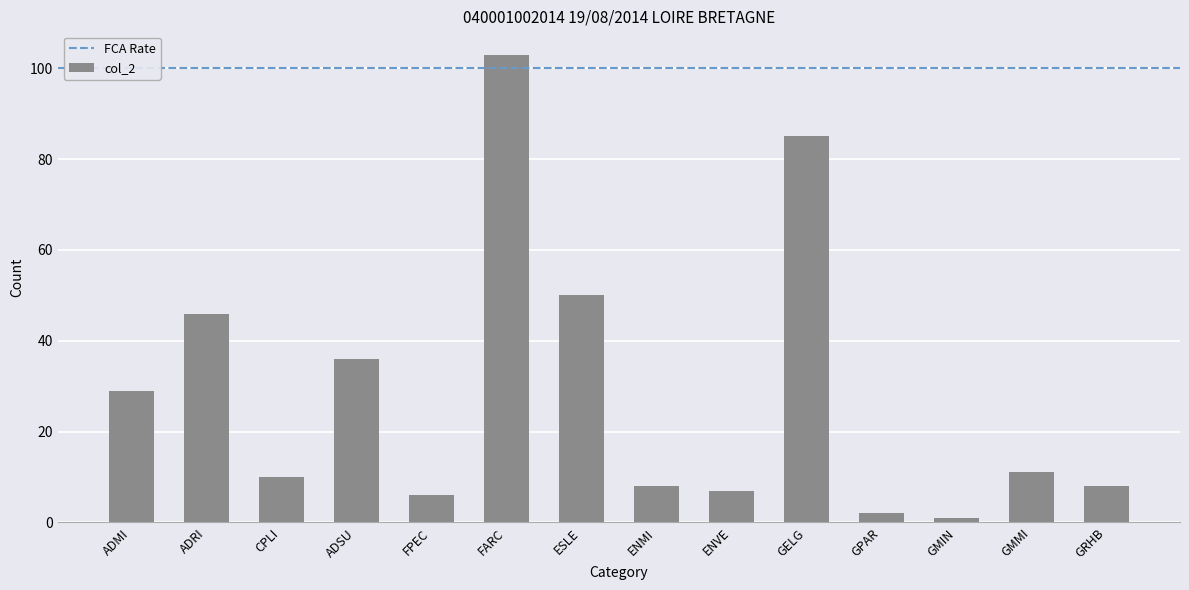

What is the change in value from ENVE to GELG?

+78